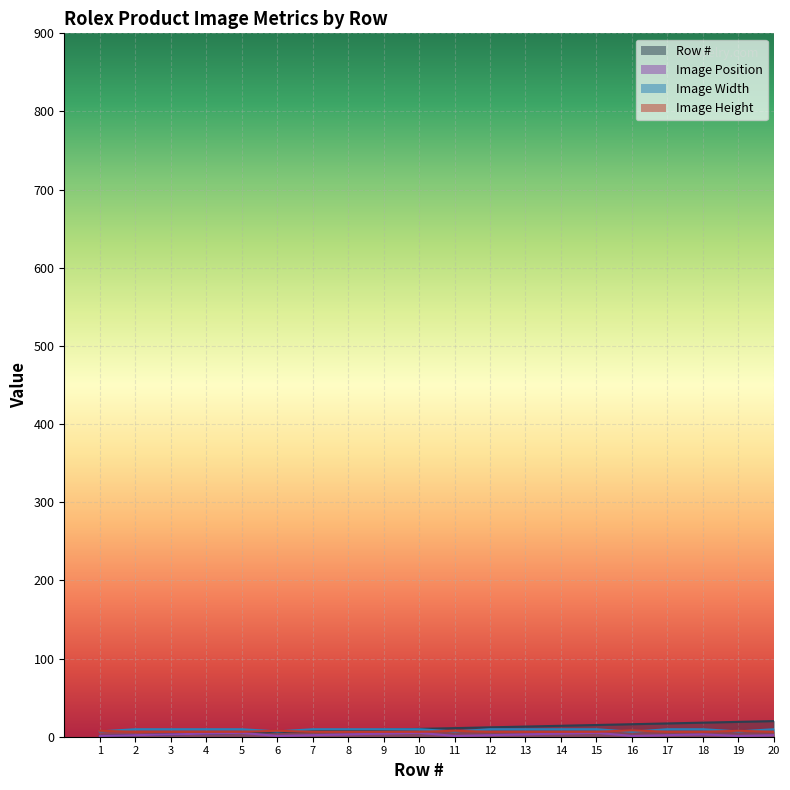

Rank the series by their maximum value, from highest to lowest.

Row #, Image Width, Image Height, Image Position